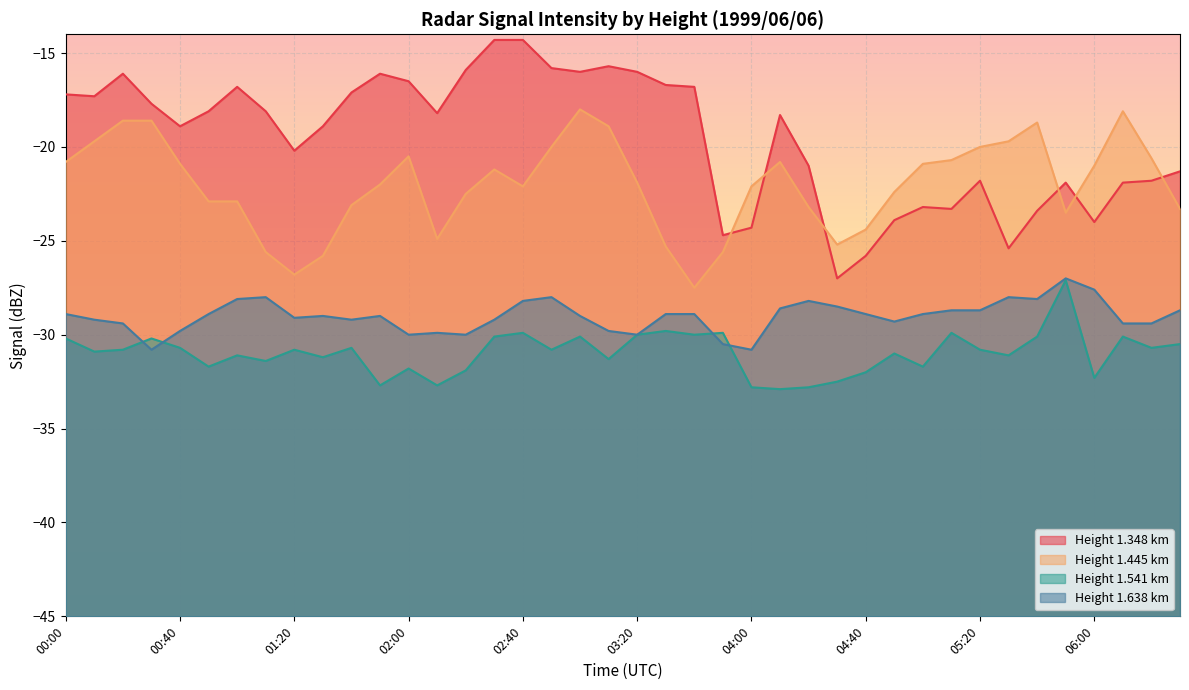

Reading left to right, what are all the values shown in this chart?

1.348: 00:00=-17.2	00:10=-17.3	00:20=-16.1	00:30=-17.7	00:40=-18.9	00:50=-18.1	01:00=-16.8	01:10=-18.1	01:20=-20.2	01:30=-18.9	01:40=-17.1	01:50=-16.1	02:00=-16.5	02:10=-18.2	02:20=-15.9	02:30=-14.3	02:40=-14.3	02:50=-15.8	03:00=-16.0	03:10=-15.7	03:20=-16.0	03:30=-16.7	03:40=-16.8	03:50=-24.7	04:00=-24.3	04:10=-18.3	04:20=-21.0	04:30=-27.0	04:40=-25.8	04:50=-23.9	05:00=-23.2	05:10=-23.3	05:20=-21.8	05:30=-25.4	05:40=-23.4	05:50=-21.9	06:00=-24.0	06:10=-21.9	06:20=-21.8	06:30=-21.3
1.445: 00:00=-20.8	00:10=-19.7	00:20=-18.6	00:30=-18.6	00:40=-20.9	00:50=-22.9	01:00=-22.9	01:10=-25.6	01:20=-26.8	01:30=-25.8	01:40=-23.1	01:50=-22.0	02:00=-20.5	02:10=-24.9	02:20=-22.5	02:30=-21.2	02:40=-22.1	02:50=-20.0	03:00=-18.0	03:10=-18.9	03:20=-21.9	03:30=-25.3	03:40=-27.5	03:50=-25.6	04:00=-22.1	04:10=-20.8	04:20=-23.2	04:30=-25.2	04:40=-24.4	04:50=-22.4	05:00=-20.9	05:10=-20.7	05:20=-20.0	05:30=-19.7	05:40=-18.7	05:50=-23.5	06:00=-21.0	06:10=-18.1	06:20=-20.6	06:30=-23.3
1.541: 00:00=-30.2	00:10=-30.9	00:20=-30.8	00:30=-30.2	00:40=-30.7	00:50=-31.7	01:00=-31.1	01:10=-31.4	01:20=-30.8	01:30=-31.2	01:40=-30.7	01:50=-32.7	02:00=-31.8	02:10=-32.7	02:20=-31.9	02:30=-30.1	02:40=-29.9	02:50=-30.8	03:00=-30.1	03:10=-31.3	03:20=-30.0	03:30=-29.8	03:40=-30.0	03:50=-29.9	04:00=-32.8	04:10=-32.9	04:20=-32.8	04:30=-32.5	04:40=-32.0	04:50=-31.0	05:00=-31.7	05:10=-29.9	05:20=-30.8	05:30=-31.1	05:40=-30.1	05:50=-27.1	06:00=-32.3	06:10=-30.1	06:20=-30.7	06:30=-30.5
1.638: 00:00=-28.9	00:10=-29.2	00:20=-29.4	00:30=-30.8	00:40=-29.8	00:50=-28.9	01:00=-28.1	01:10=-28.0	01:20=-29.1	01:30=-29.0	01:40=-29.2	01:50=-29.0	02:00=-30.0	02:10=-29.9	02:20=-30.0	02:30=-29.2	02:40=-28.2	02:50=-28.0	03:00=-29.0	03:10=-29.8	03:20=-30.0	03:30=-28.9	03:40=-28.9	03:50=-30.5	04:00=-30.8	04:10=-28.6	04:20=-28.2	04:30=-28.5	04:40=-28.9	04:50=-29.3	05:00=-28.9	05:10=-28.7	05:20=-28.7	05:30=-28.0	05:40=-28.1	05:50=-27.0	06:00=-27.6	06:10=-29.4	06:20=-29.4	06:30=-28.7